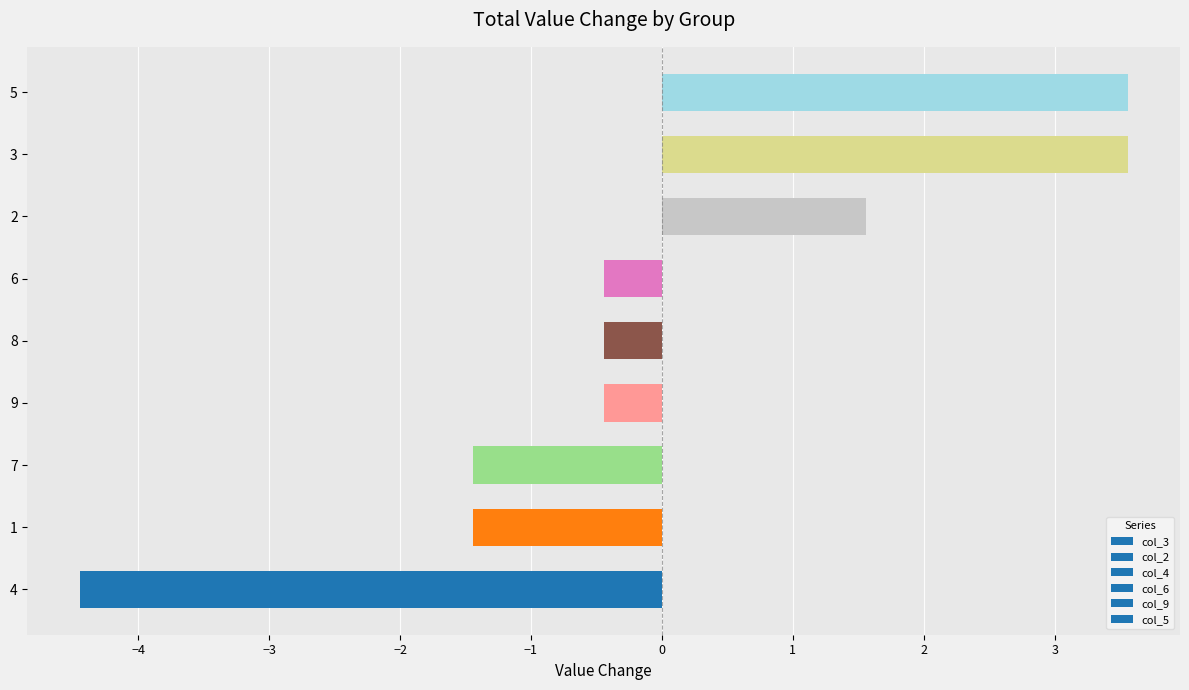

How many bars are there in total?

9